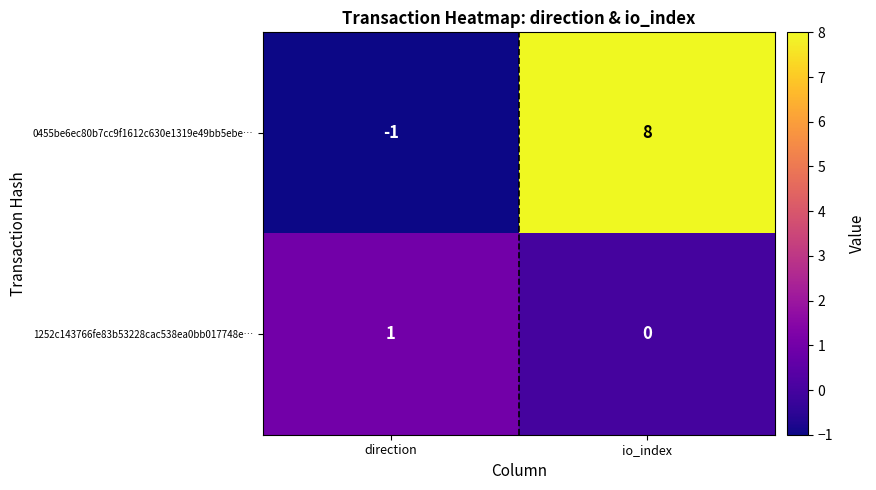

Between direction and io_index, which series saw the biggest shift?

0455be6ec80b7cc9f1612c630e1319e49bb5ebe…